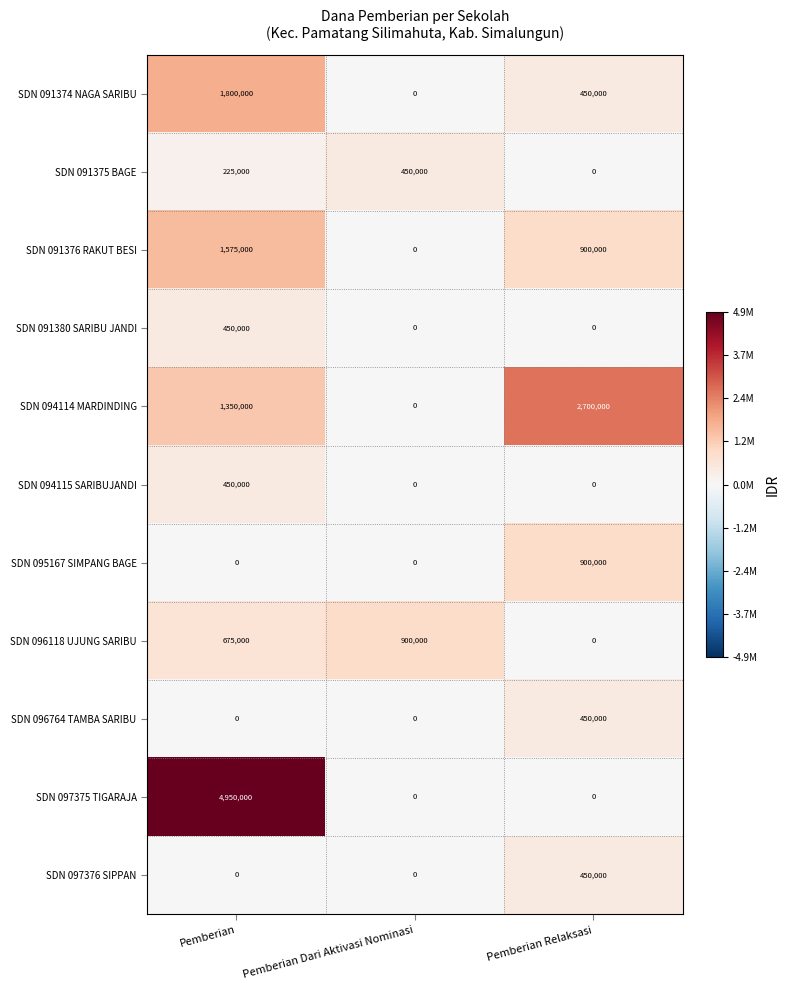

Is it true that SDN 094115 SARIBUJANDI equals 450000 at Pemberian?

True